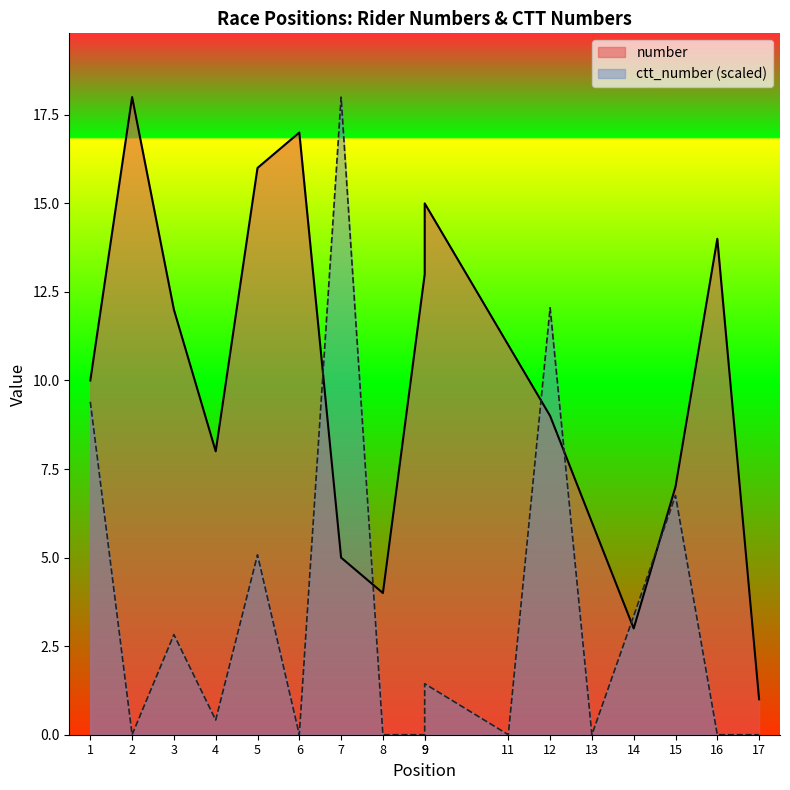

What is the maximum value shown in the chart?

18.0